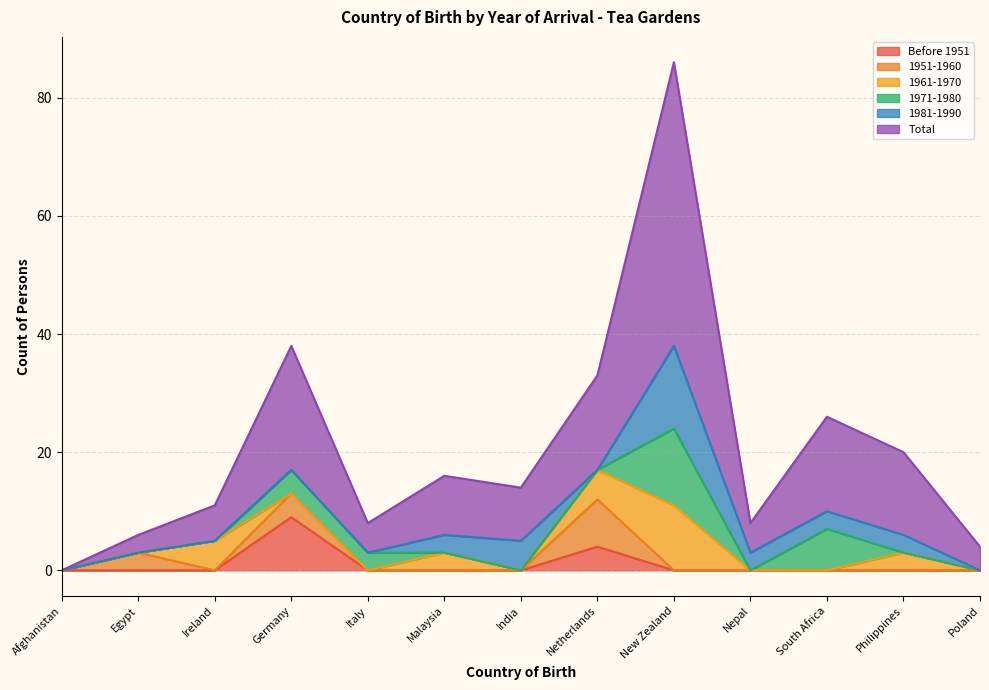

What is the sum of all Total values?

157